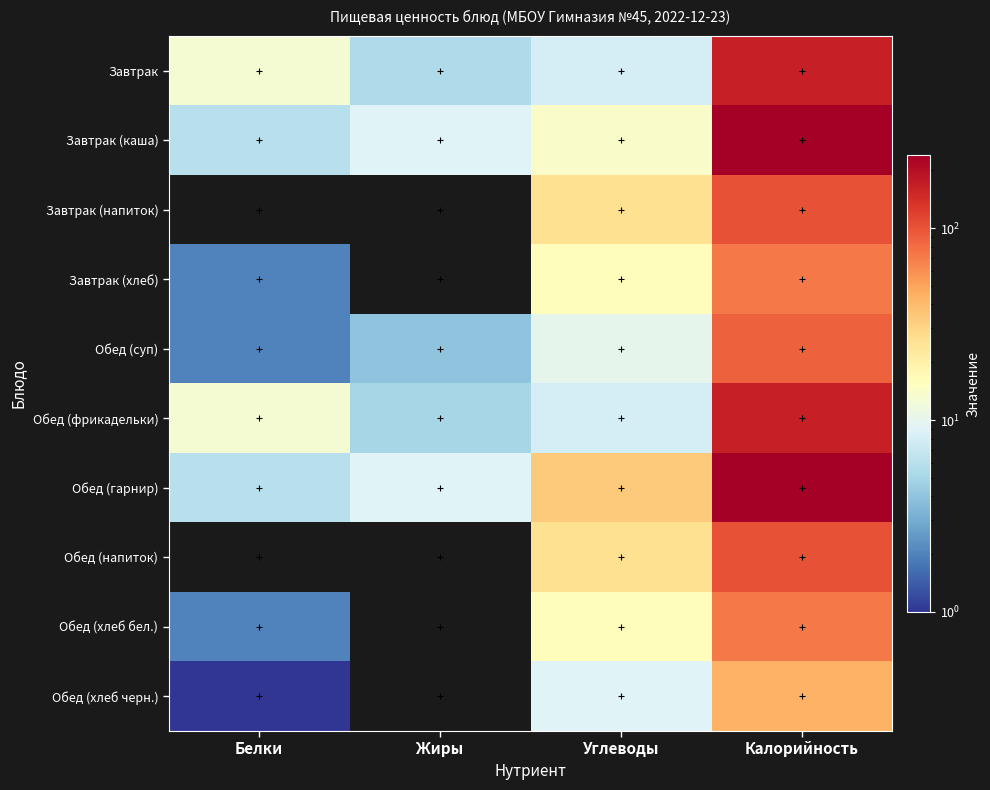

Reading left to right, list all the values displayed in this chart.

Завтрак: Белки=13.0	Жиры=5.4	Углеводы=8.0	Калорийность=164.0
Завтрак (каша): Белки=6.0	Жиры=9.0	Углеводы=14.0	Калорийность=240.0
Завтрак (напиток): Белки=0.0	Жиры=0.0	Углеводы=26.0	Калорийность=101.0
Завтрак (хлеб): Белки=2.0	Жиры=0.0	Углеводы=16.0	Калорийность=71.0
Обед (суп): Белки=2.0	Жиры=4.0	Углеводы=10.0	Калорийность=88.0
Обед (фрикадельки): Белки=13.0	Жиры=5.0	Углеводы=8.0	Калорийность=164.0
Обед (гарнир): Белки=6.0	Жиры=9.0	Углеводы=34.0	Калорийность=240.0
Обед (напиток): Белки=0.0	Жиры=0.0	Углеводы=26.0	Калорийность=101.0
Обед (хлеб бел.): Белки=2.0	Жиры=0.0	Углеводы=16.0	Калорийность=71.0
Обед (хлеб черн.): Белки=1.0	Жиры=0.0	Углеводы=9.0	Калорийность=44.0